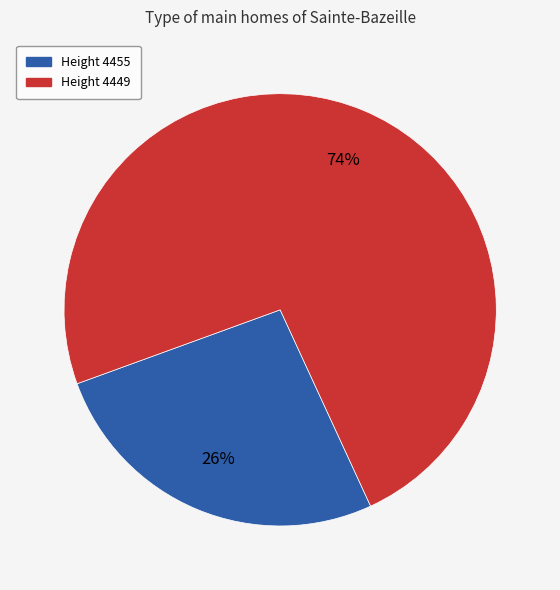

To the nearest percent, what percentage of the pie is Height 4449?

74%